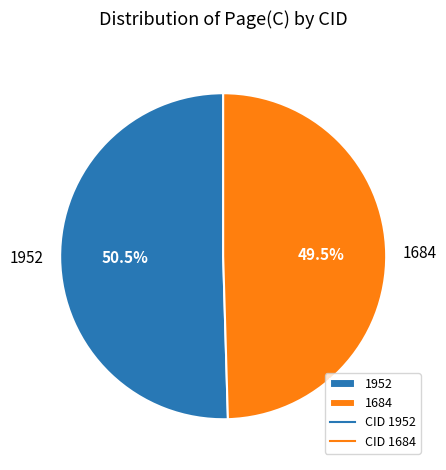

What percentage is NOT represented by 1952?

49.5%